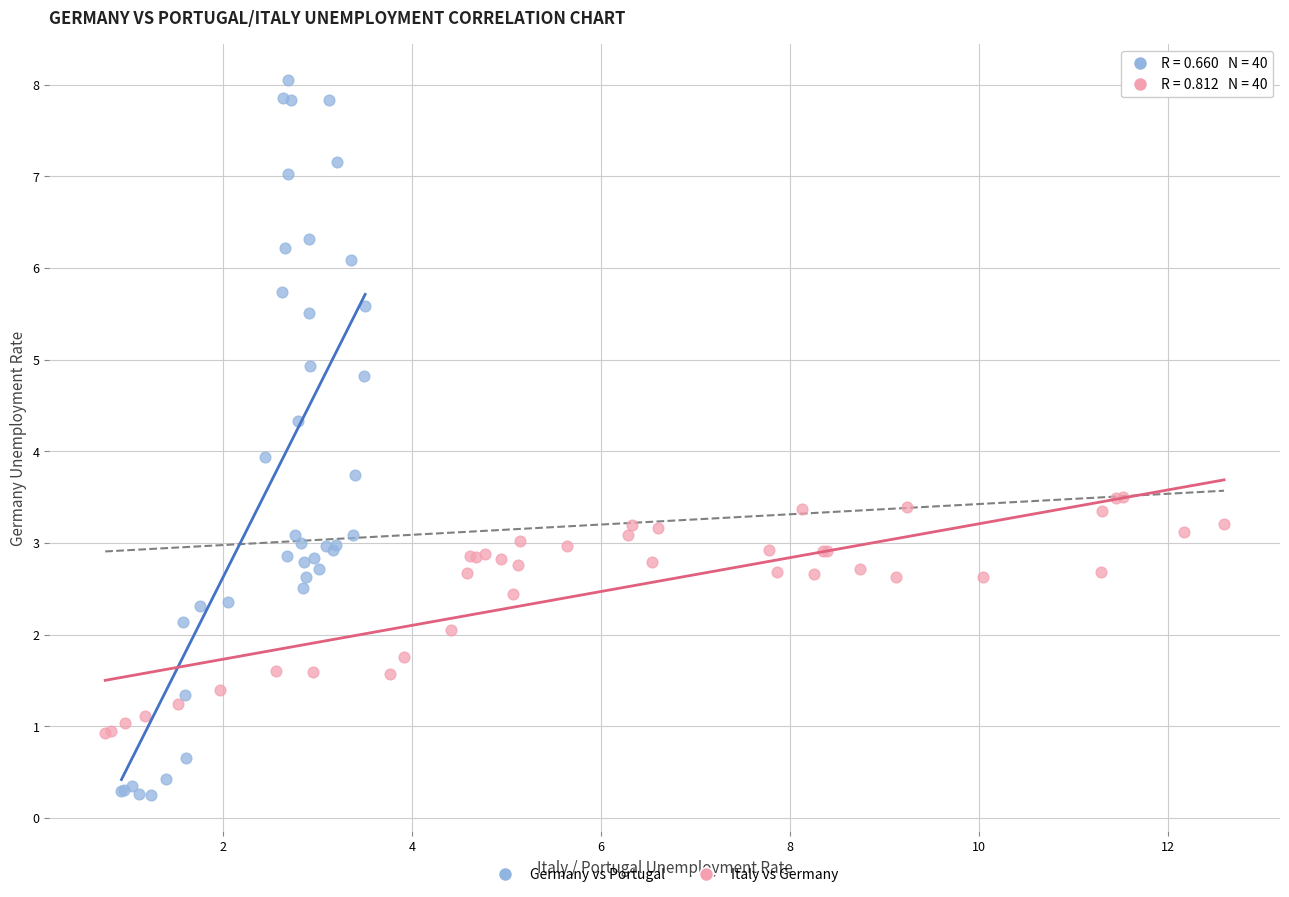

Which series reaches the maximum Y coordinate?

Germany vs Portugal